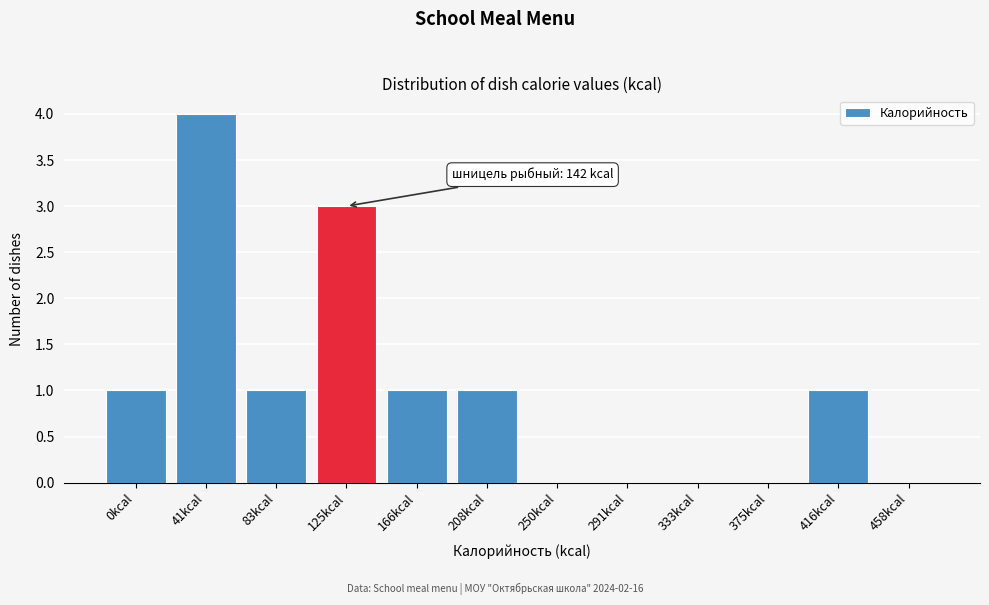

Reading right to left, what are all the values shown in this chart?

458kcal=0	416kcal=1	375kcal=0	333kcal=0	291kcal=0	250kcal=0	208kcal=1	166kcal=1	125kcal=3	83kcal=1	41kcal=4	0kcal=1